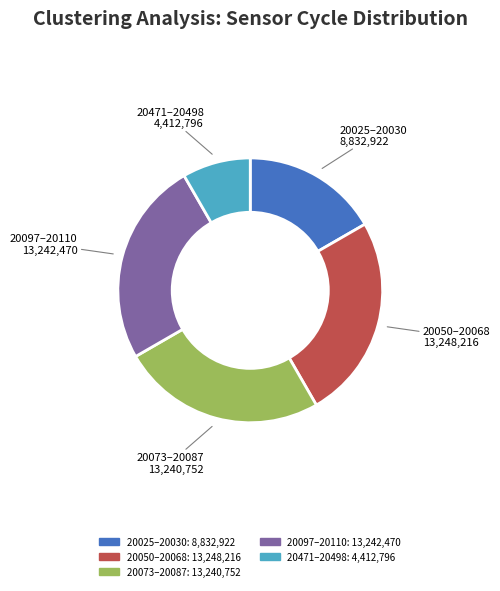

Is there a majority slice in this chart?

No